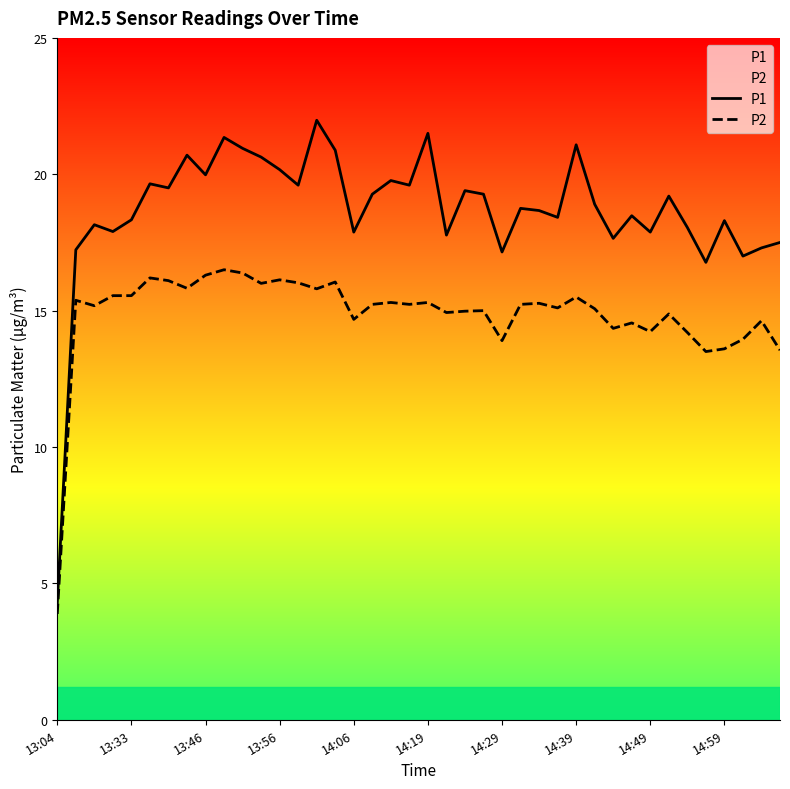

What is the value of the P1 point at the 23rd from the left?

19.4